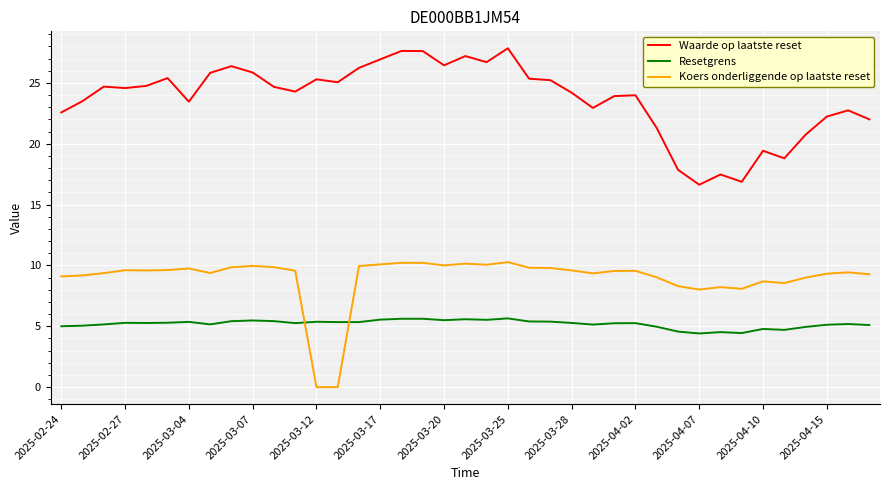

Which series has the largest total across all categories?

Waarde op laatste reset